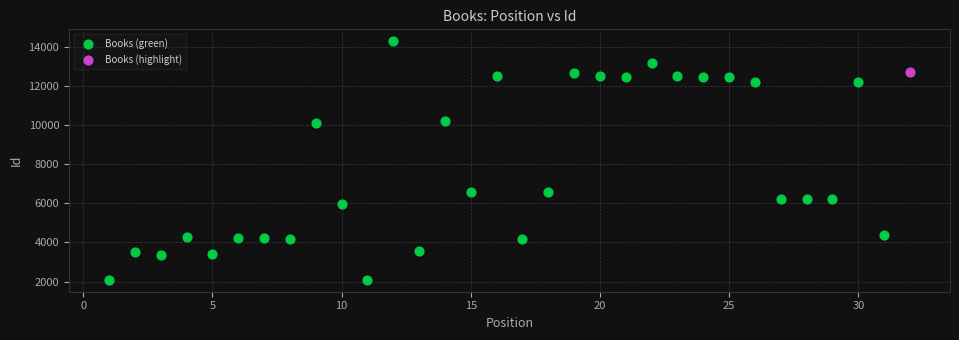

What are all the series names shown in the legend?

Books (green), Books (highlight)